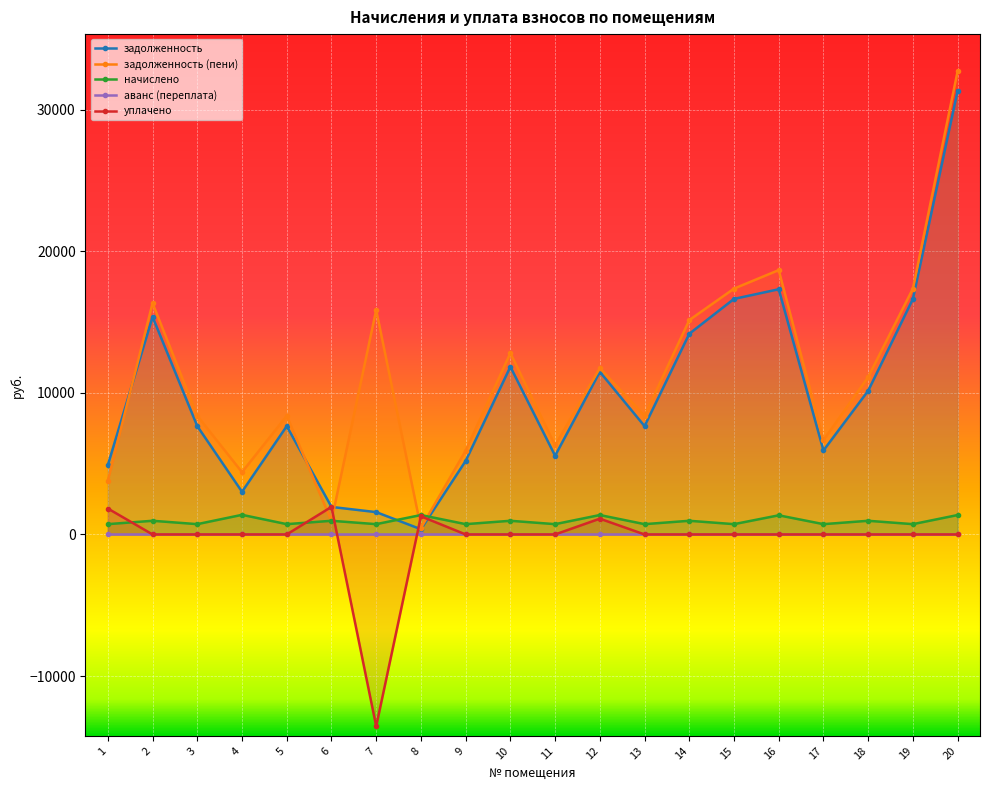

How many intersections are there between начислено and уплачено?

3